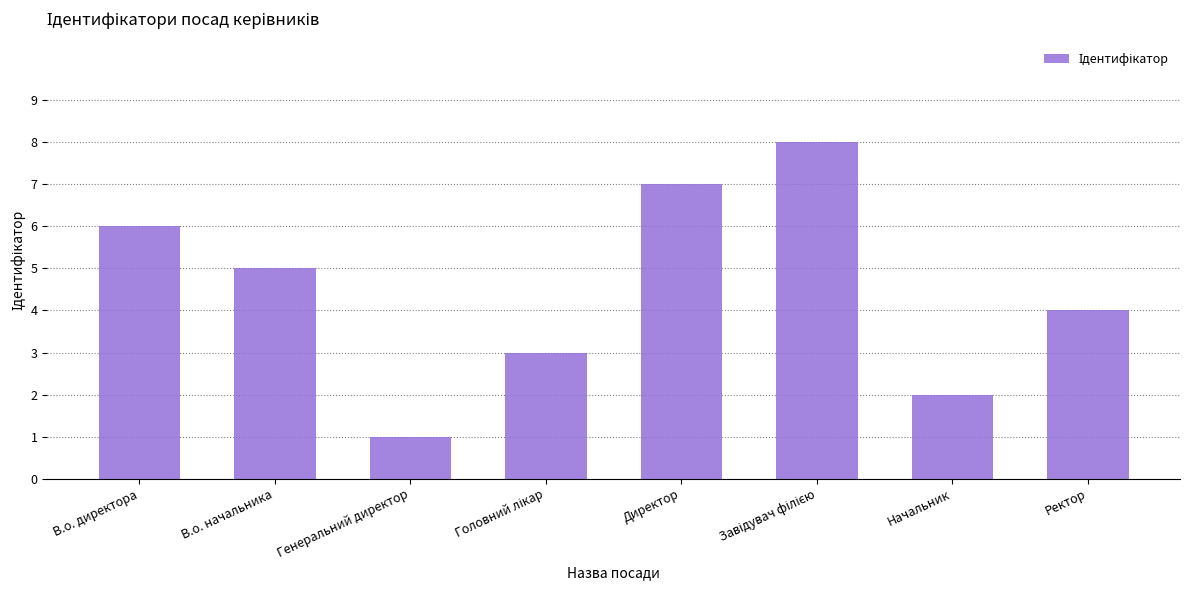

Where does the data first go above 5?

В.о. директора